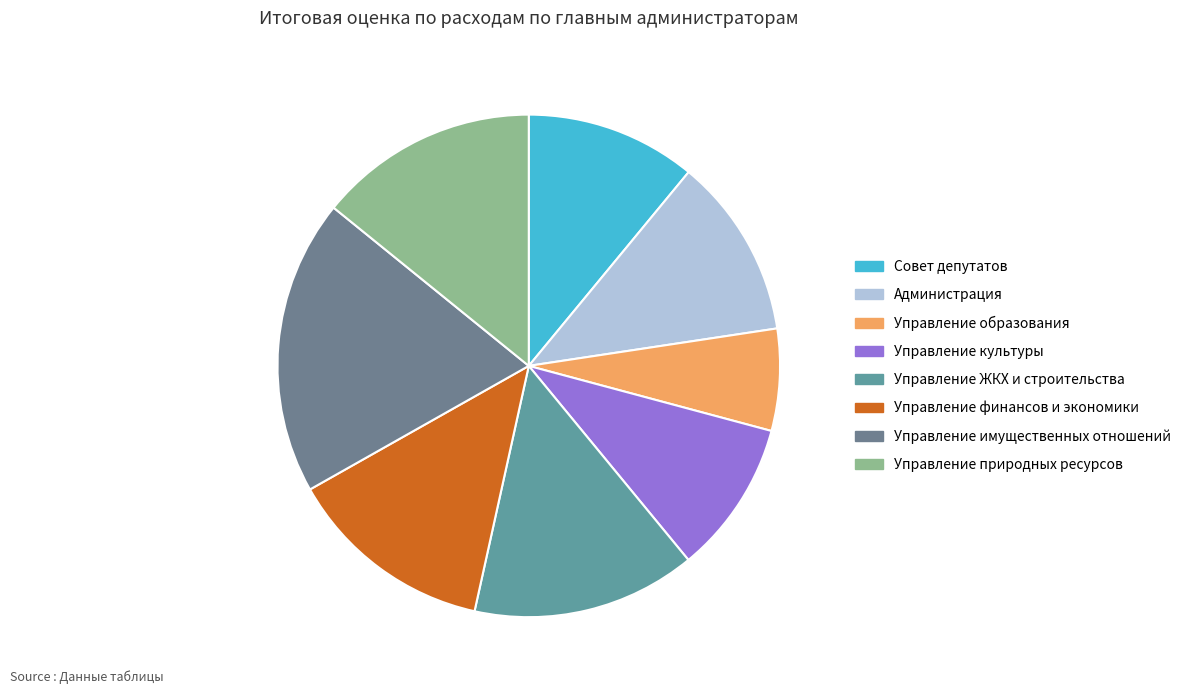

How many segments does this pie chart have?

8